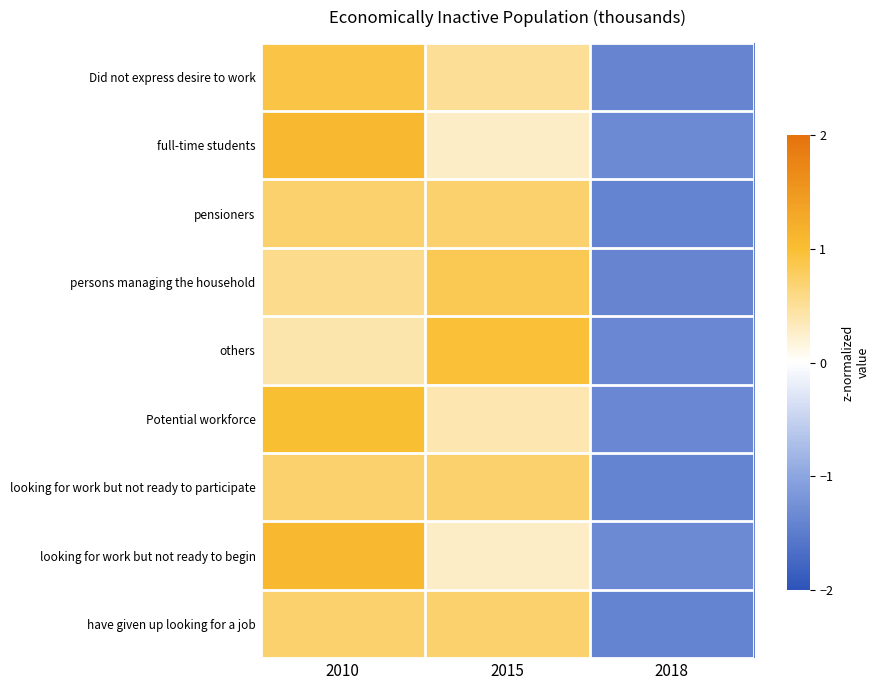

Between 2010 and 2015, which series saw the biggest shift?

looking for work but not ready to begin